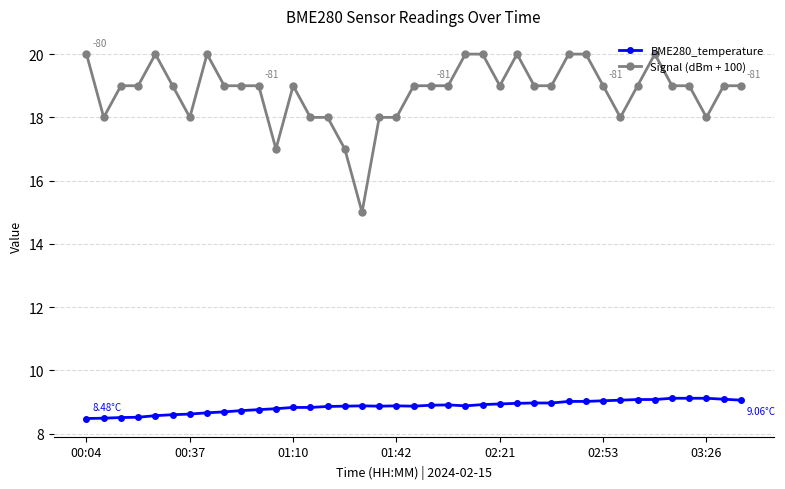

What is the difference between the maximum and second lowest values in the Signal (dBm + 100) series?

3.0